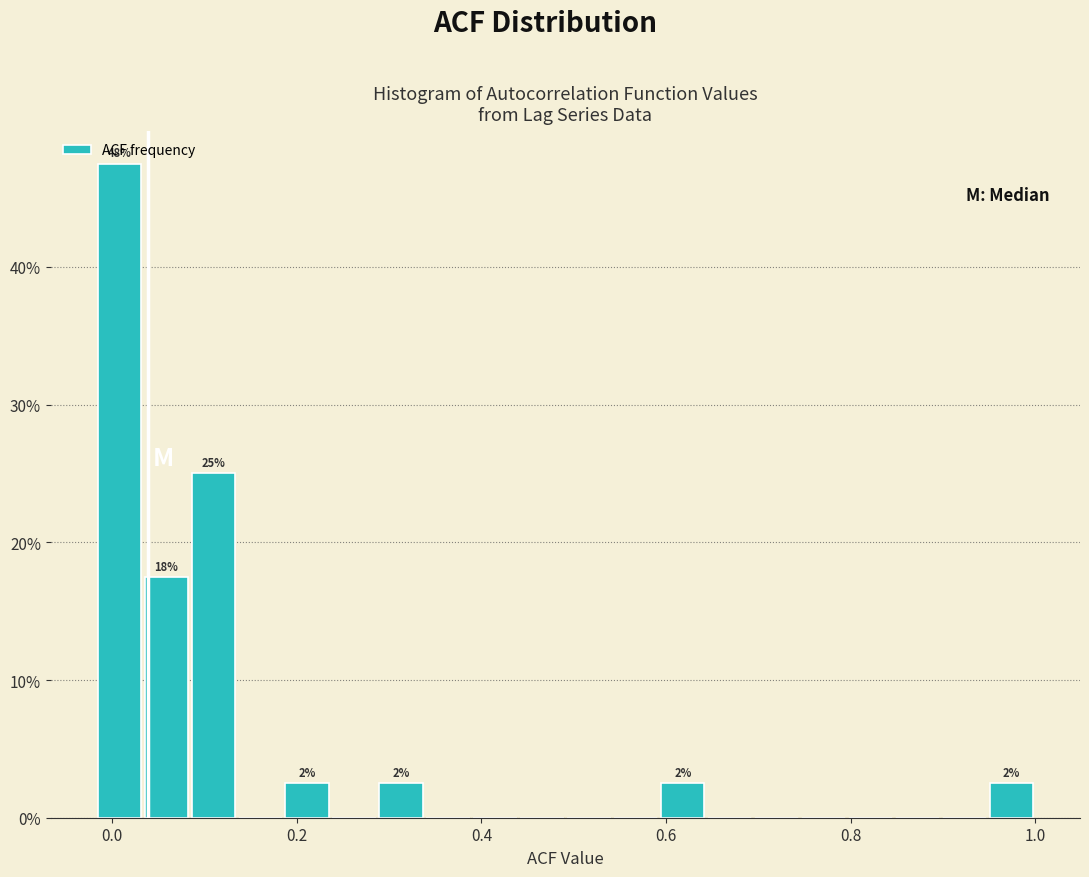

Read against the x-axis, roughly where is the centre of the tallest bar?

0.00